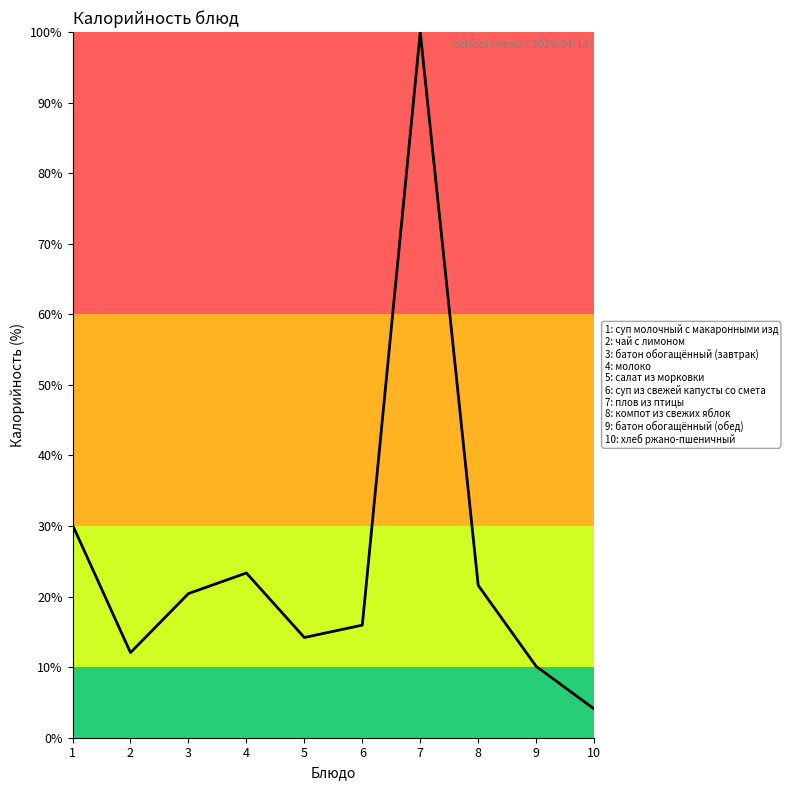

What is the change in value from 1 to 5?

-16.0